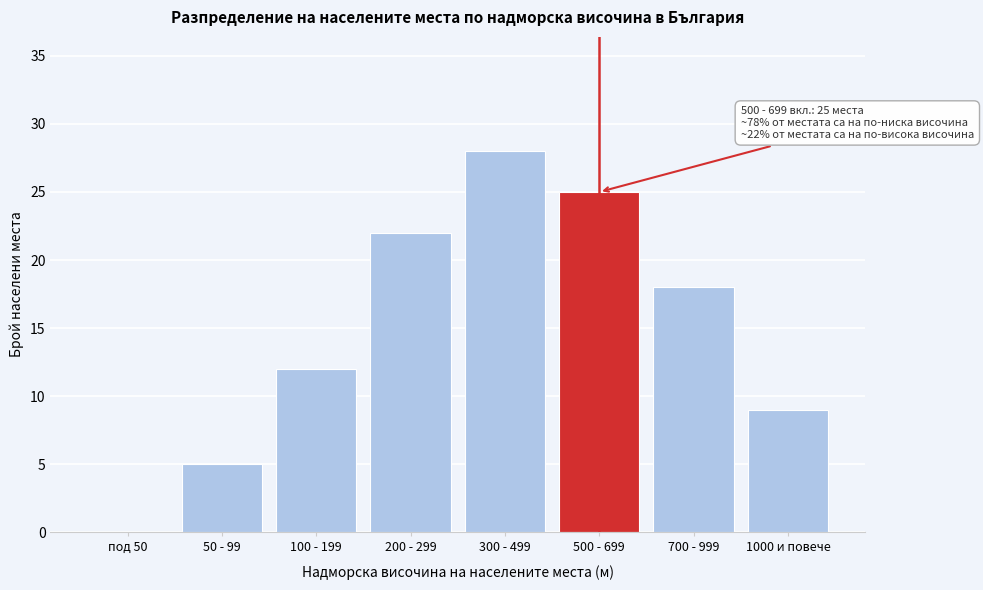

Reading left to right, transcribe all the data shown in this chart.

под 50=0	50 - 99=5	100 - 199=12	200 - 299=22	300 - 499=28	500 - 699=25	700 - 999=18	1000 и повече=9